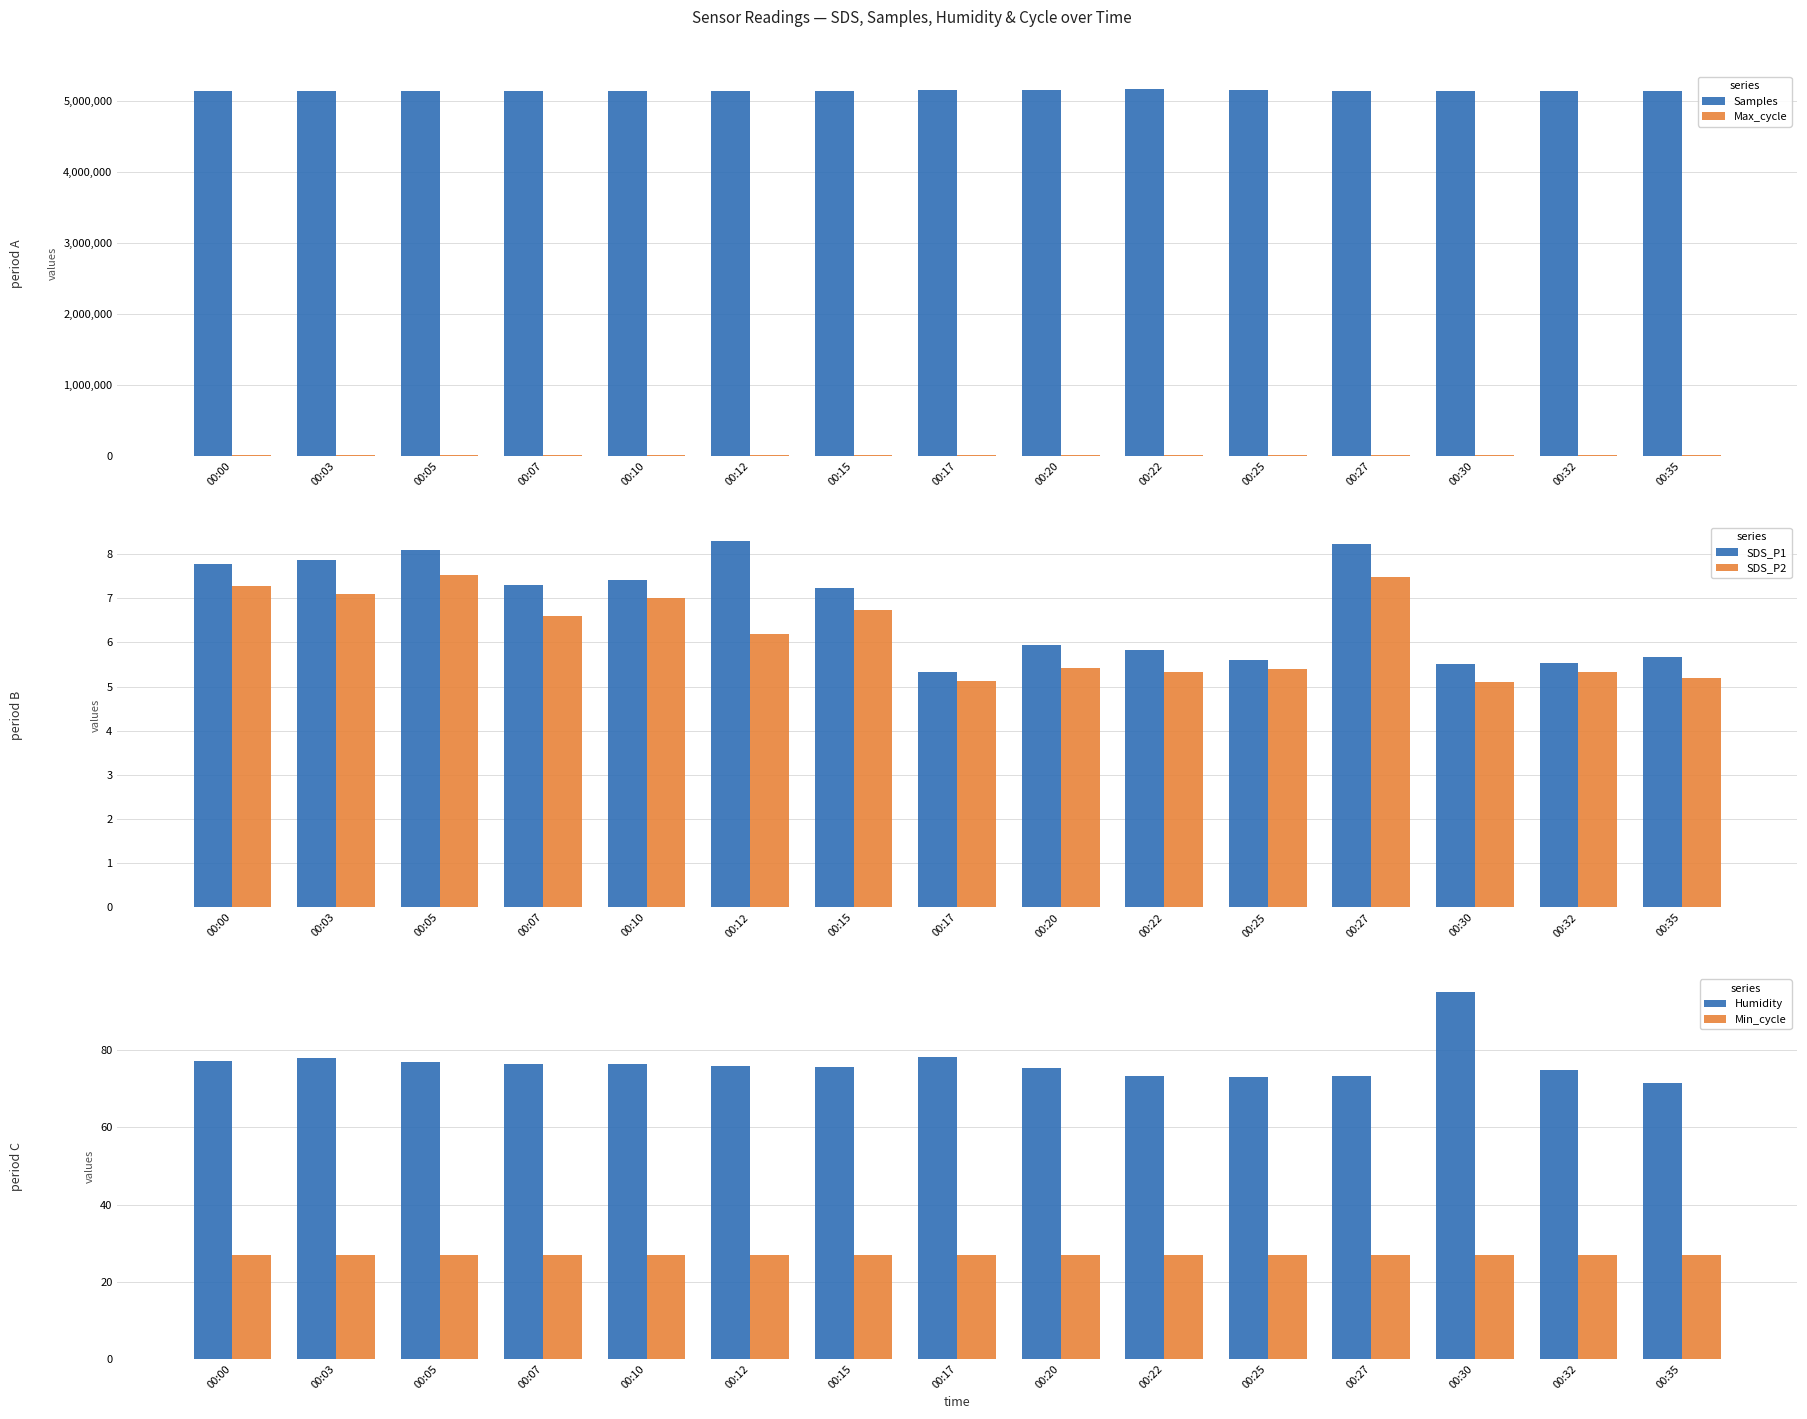

Rank the categories by Humidity value from lowest to highest.

00:35, 00:25, 00:22, 00:27, 00:32, 00:20, 00:15, 00:12, 00:07, 00:10, 00:05, 00:00, 00:03, 00:17, 00:30